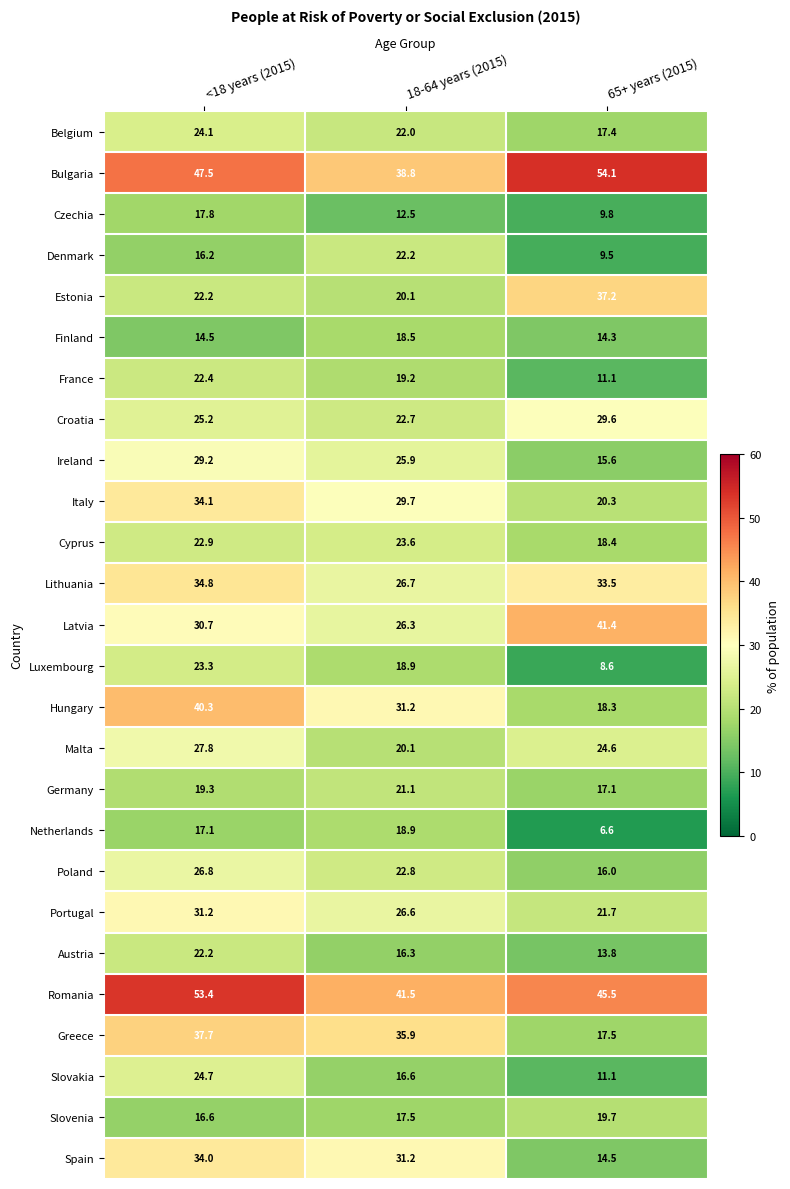

What is the total value across all series at 65+ years (2015)?

547.2